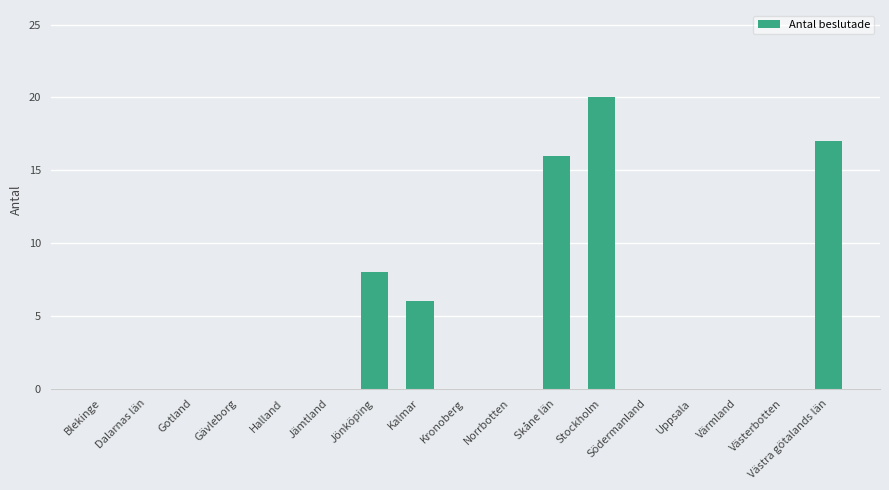

The chart shows a value of 0 at Södermanland. True or false?

True